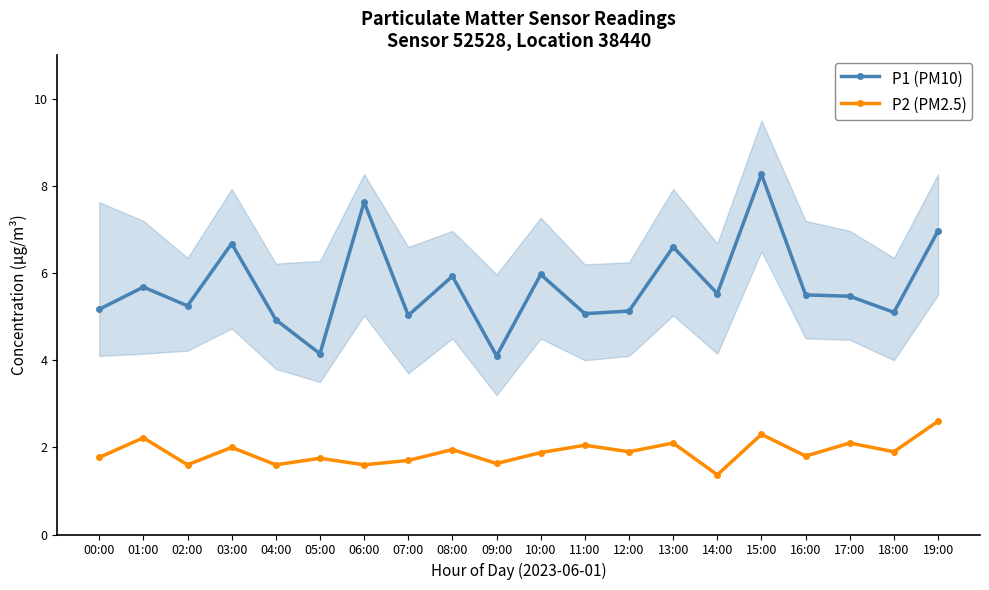

What is the minimum value for P1 (PM10)?

4.1